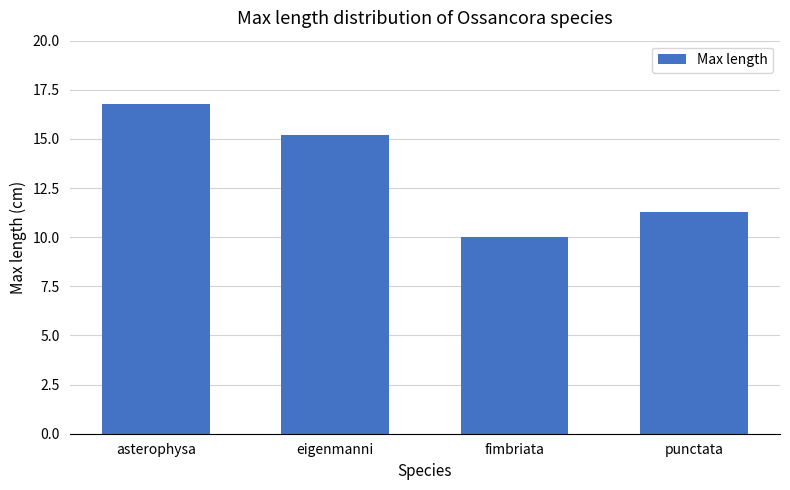

What is the difference between the values at fimbriata and punctata?

1.3